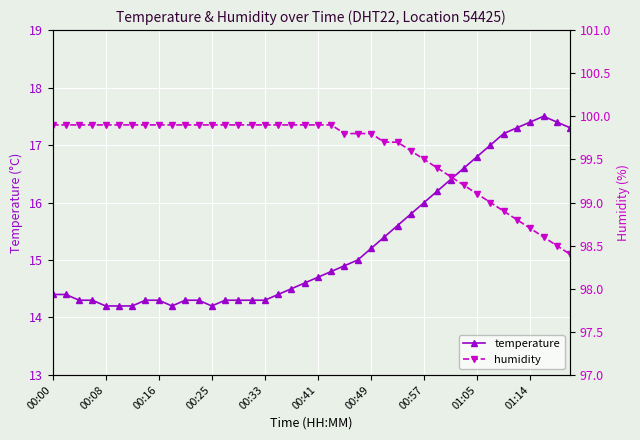

True or false: temperature has more than 0 points higher than both neighbors.

True